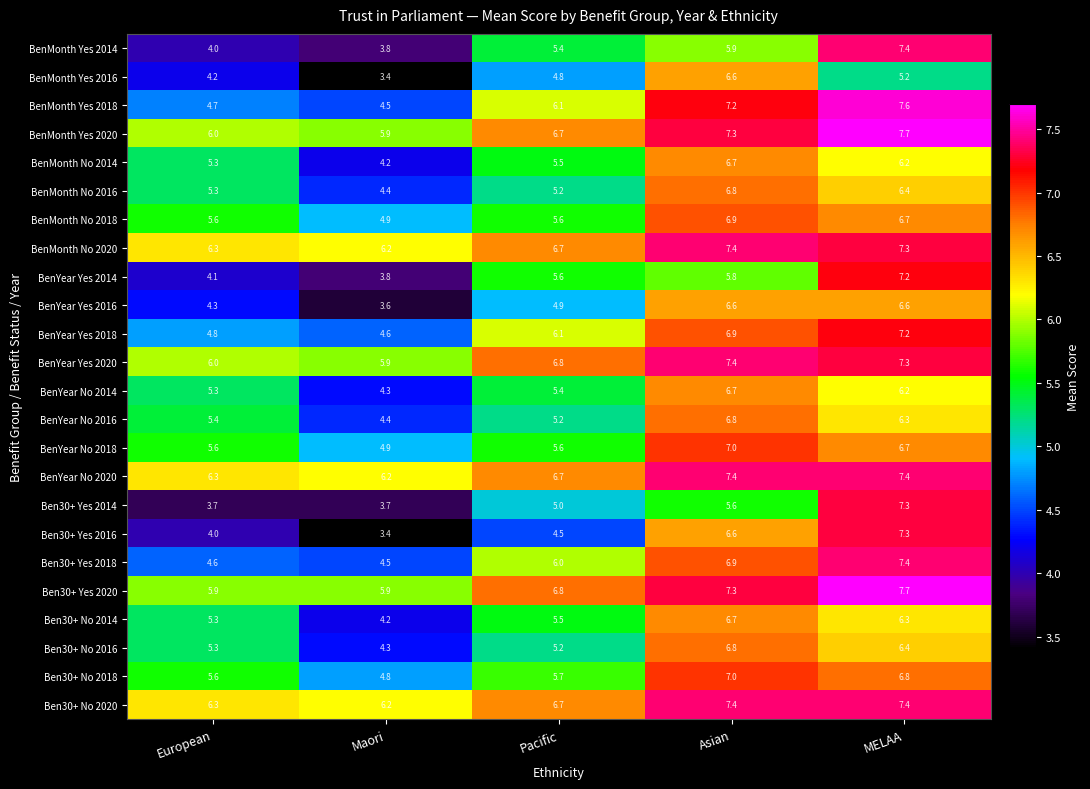

Count the number of data series in this chart.

24